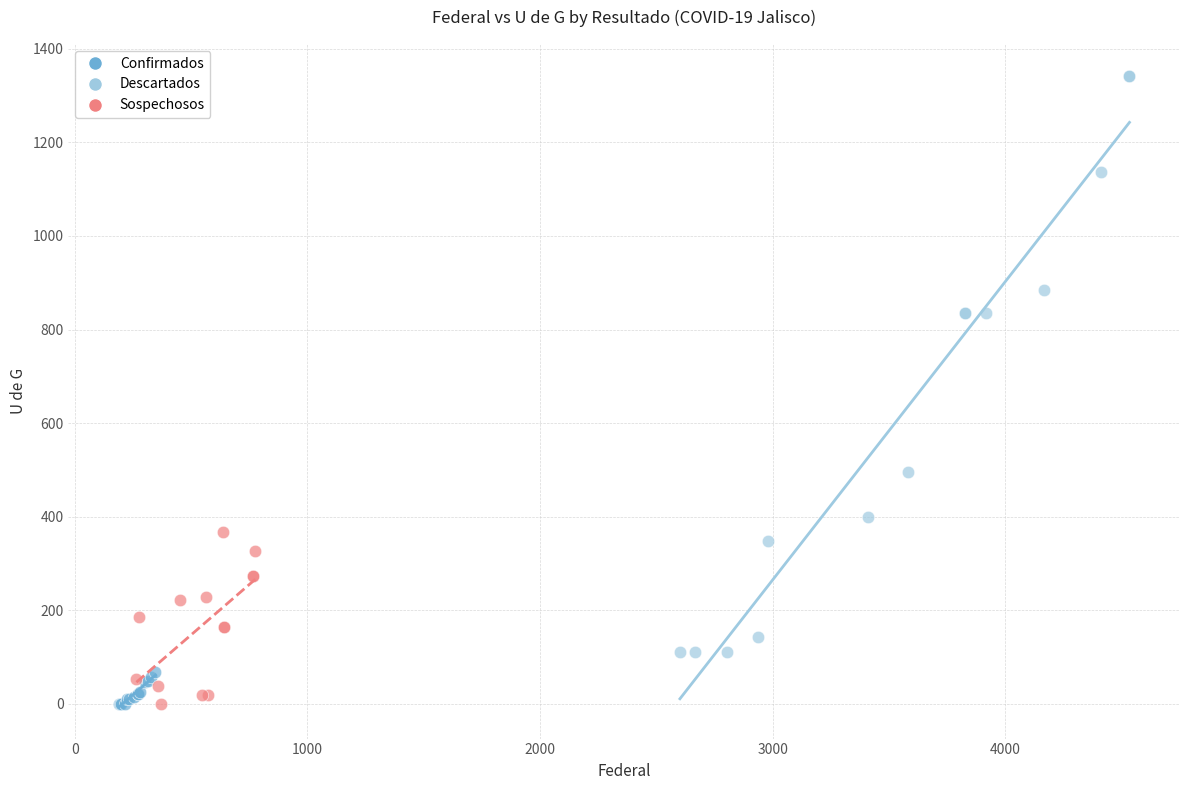

Which series reaches the maximum Y coordinate?

Descartados